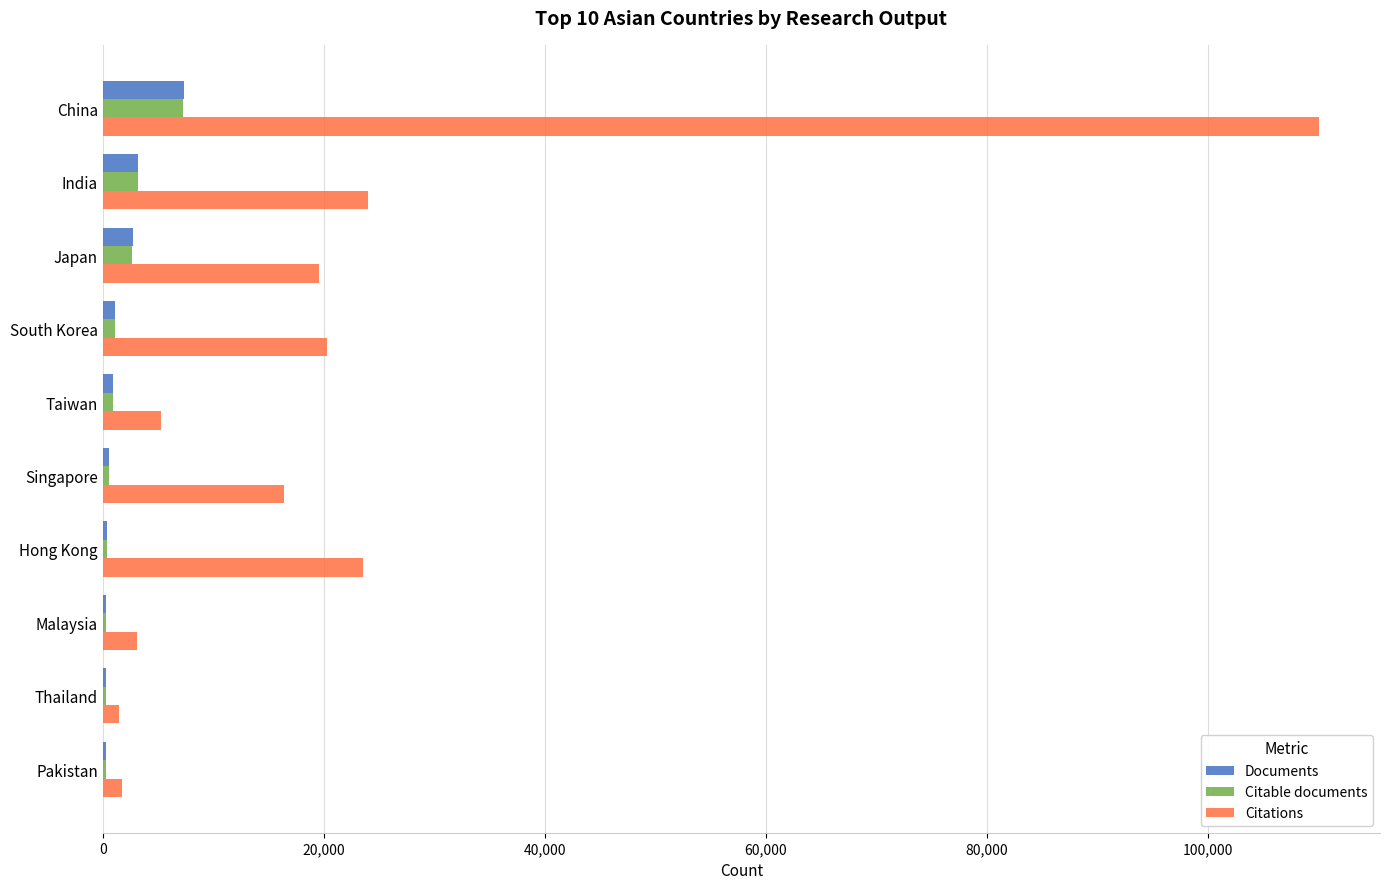

Where is Citations nearest to the value 55766?

India